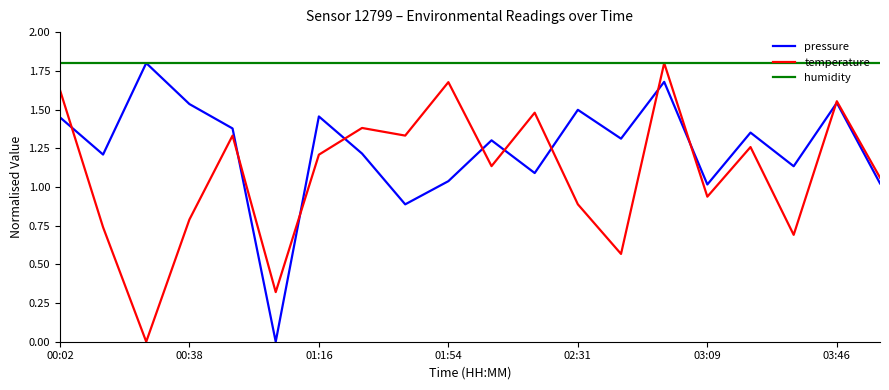

Which series has the largest total across all categories?

humidity